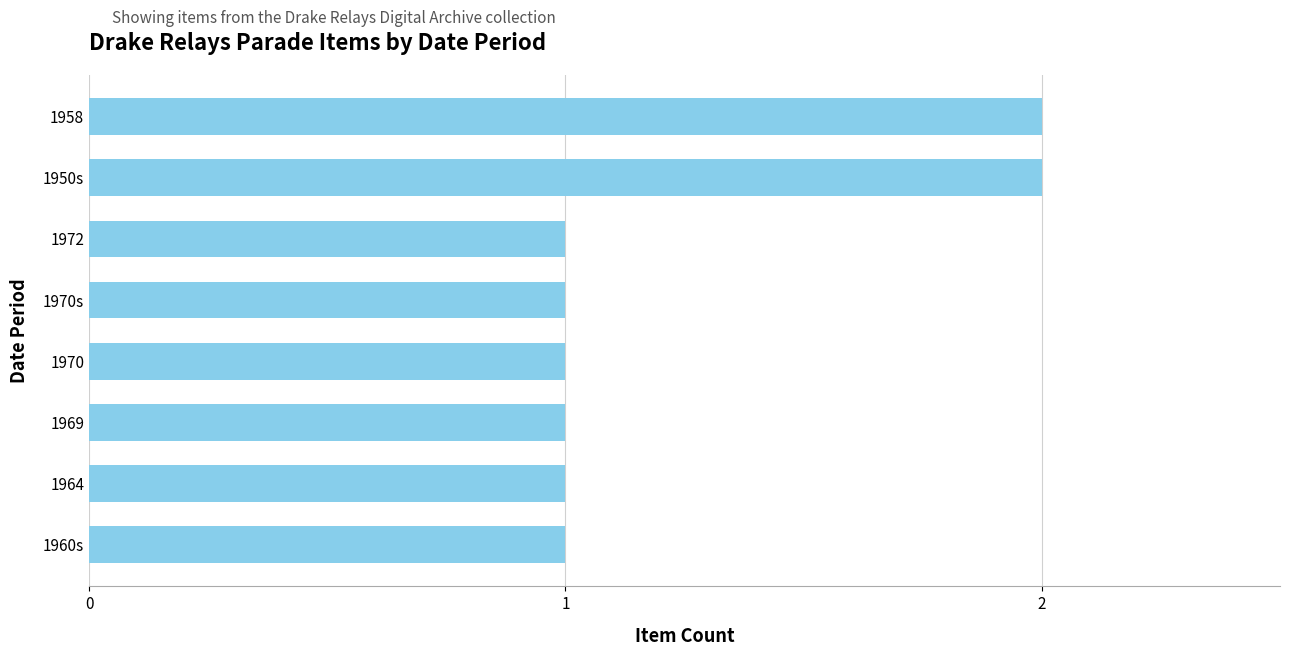

What is the average value?

1